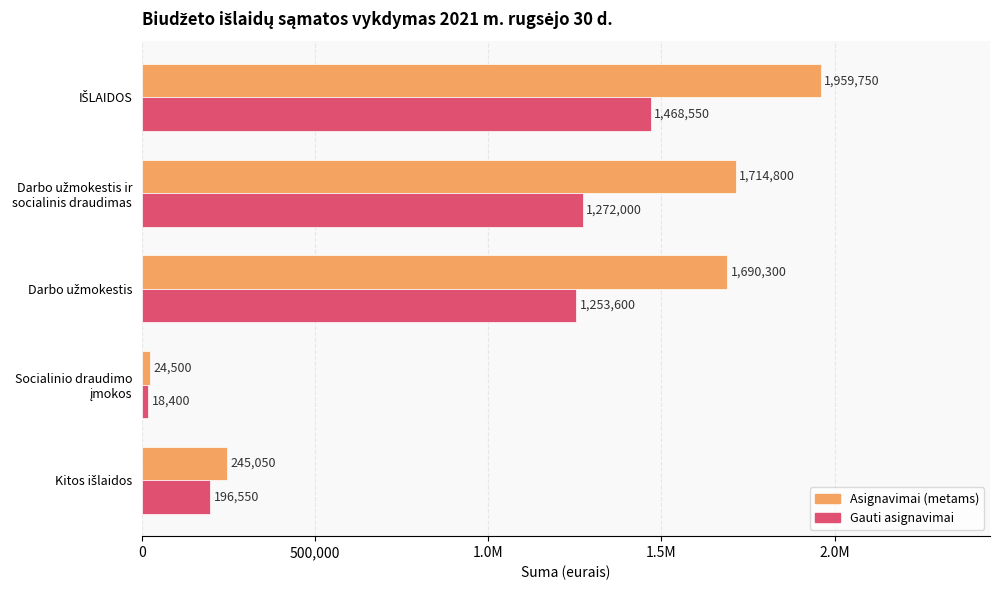

Which series has the widest spread of values?

Asignavimai (metams)